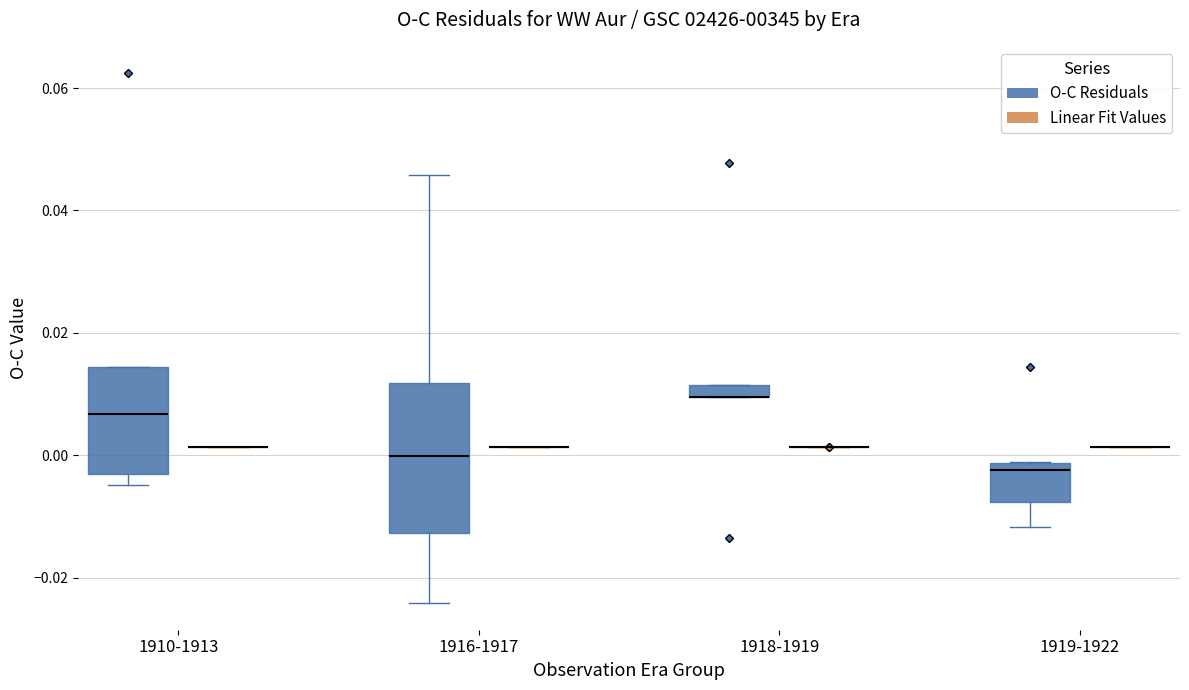

Which box is the tallest, from its lower edge to its upper edge?

1916-1917 (O-C Residuals)